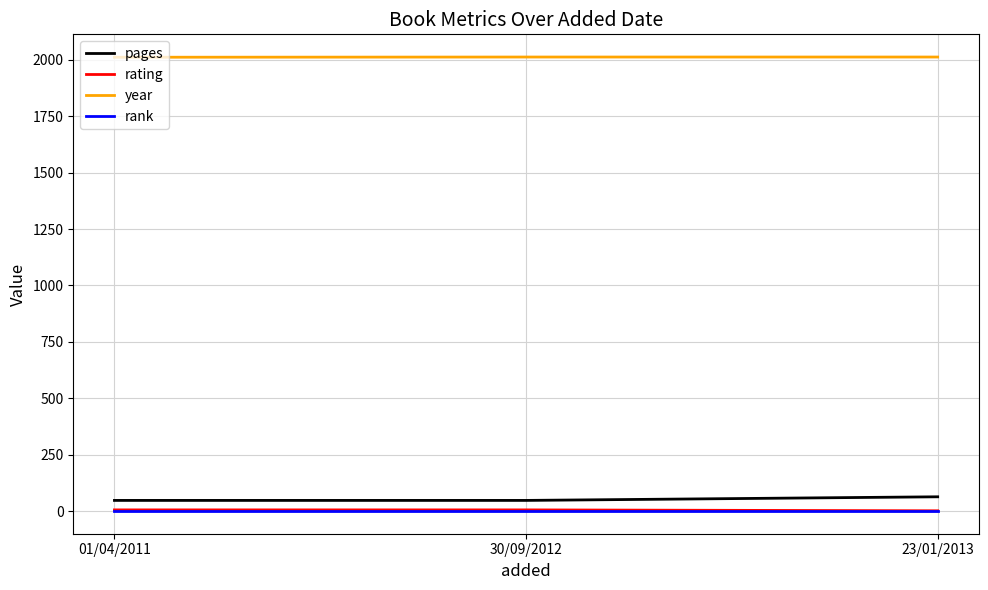

What is the highest value of the year series?

2012